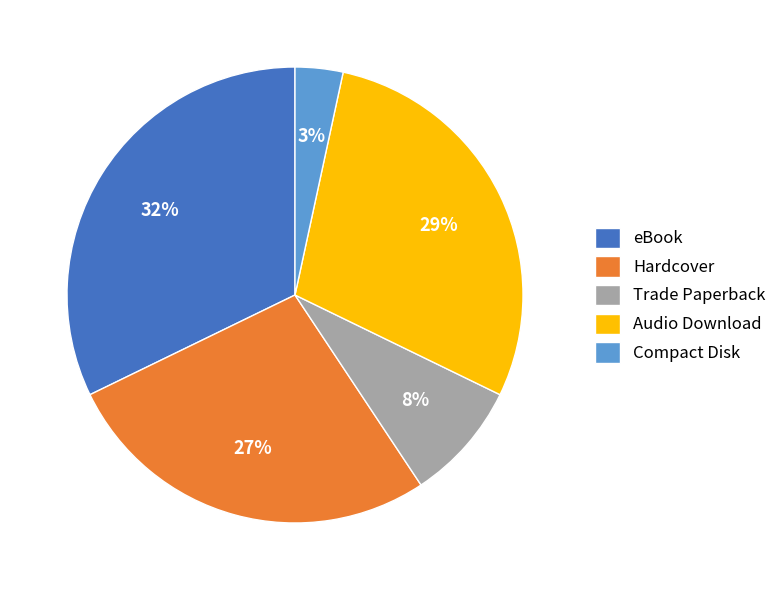

How many segments does this pie chart have?

5